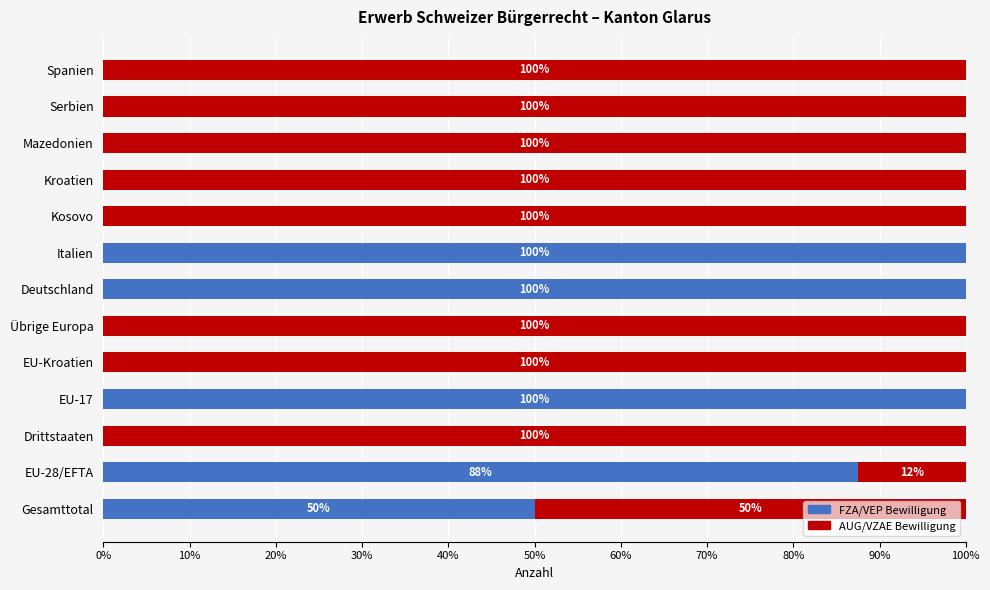

What is the maximum value for FZA/VEP Bewilligung?

100.0